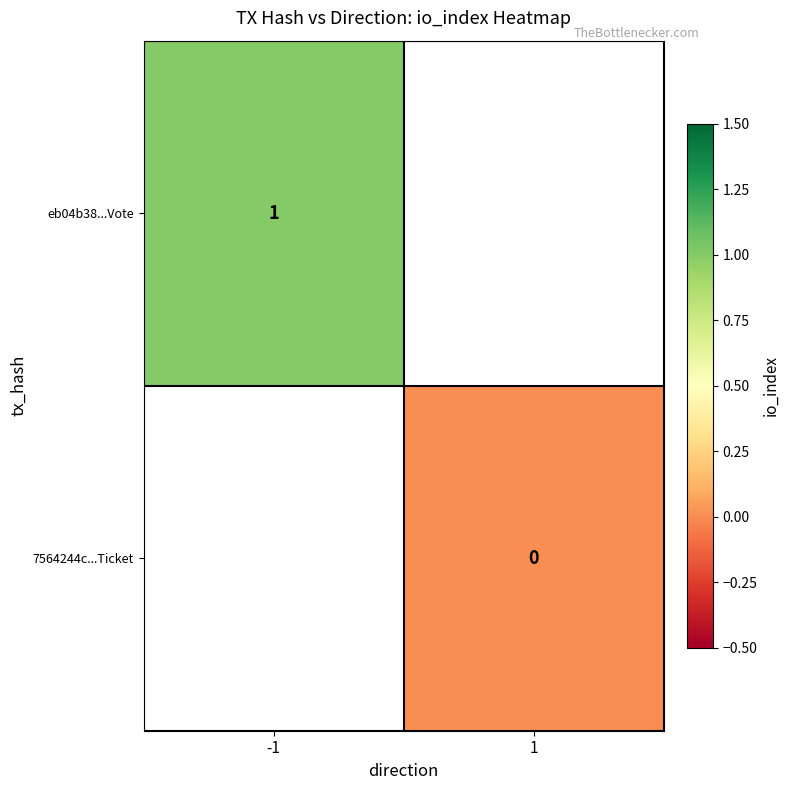

True or false: eb04b38...Vote has a value of 1 at -1.

True